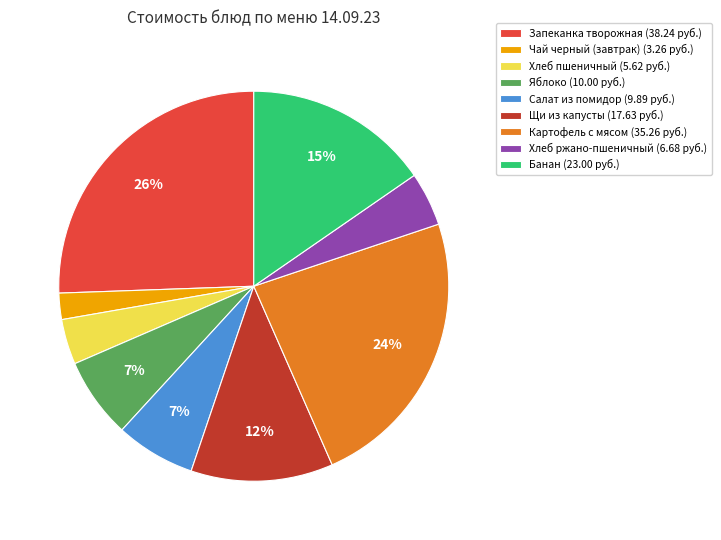

True or false: Чай черный (завтрак) (3.26 руб.) accounts for 2% of the total.

True